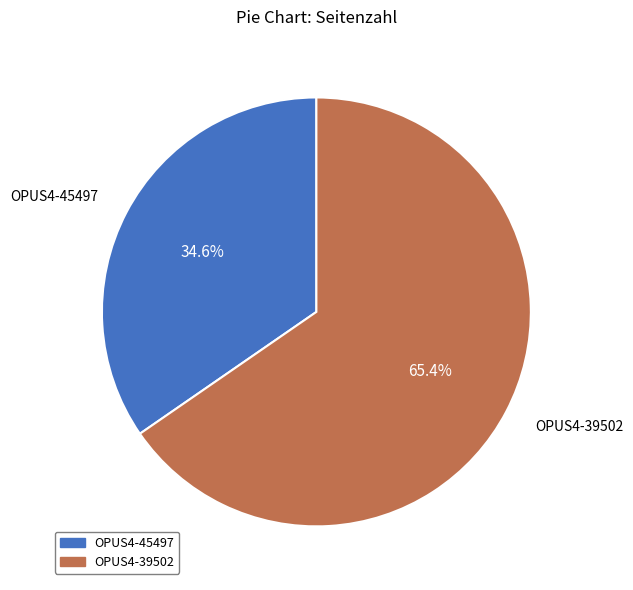

Is the sum of OPUS4-39502 and OPUS4-45497 greater than half?

Yes